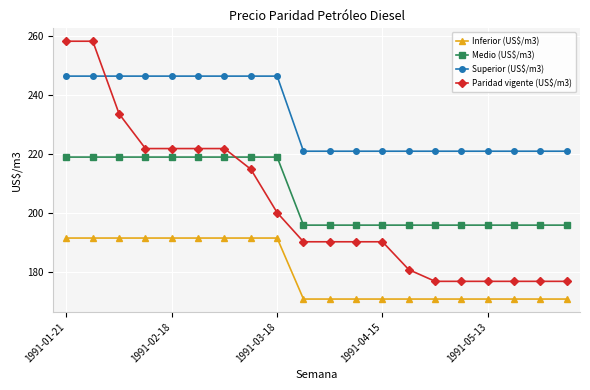

True or false: Medio (US$/m3) and Paridad vigente (US$/m3) intersect in this chart.

True